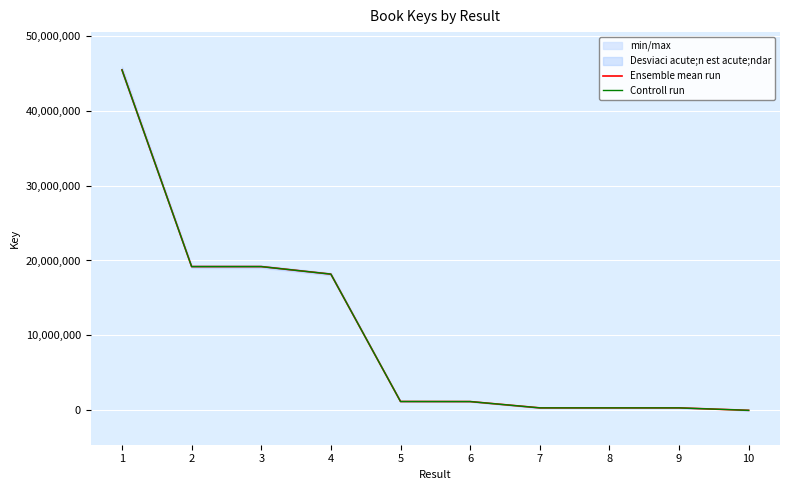

What is the average value of the Controll run series?

10535068